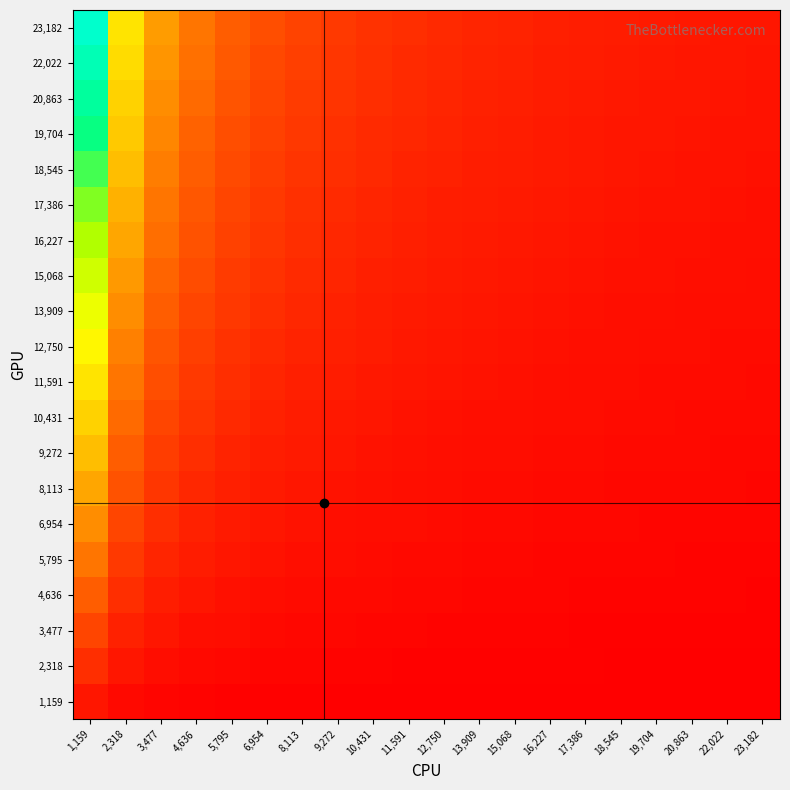

Reading left to right, transcribe all the data shown in this chart.

1,159: 1,159=1.0	2,318=0.5	3,477=0.3	4,636=0.2	5,795=0.2	6,954=0.2	8,113=0.1	9,272=0.1	10,431=0.1	11,591=0.1	12,750=0.1	13,909=0.1	15,068=0.1	16,227=0.1	17,386=0.1	18,545=0.1	19,704=0.1	20,863=0.1	22,022=0.1	23,182=0.0
2,318: 1,159=2.0	2,318=1.0	3,477=0.7	4,636=0.5	5,795=0.4	6,954=0.3	8,113=0.3	9,272=0.2	10,431=0.2	11,591=0.2	12,750=0.2	13,909=0.2	15,068=0.2	16,227=0.1	17,386=0.1	18,545=0.1	19,704=0.1	20,863=0.1	22,022=0.1	23,182=0.1
3,477: 1,159=3.0	2,318=1.5	3,477=1.0	4,636=0.8	5,795=0.6	6,954=0.5	8,113=0.4	9,272=0.4	10,431=0.3	11,591=0.3	12,750=0.3	13,909=0.2	15,068=0.2	16,227=0.2	17,386=0.2	18,545=0.2	19,704=0.2	20,863=0.2	22,022=0.2	23,182=0.1
4,636: 1,159=4.0	2,318=2.0	3,477=1.3	4,636=1.0	5,795=0.8	6,954=0.7	8,113=0.6	9,272=0.5	10,431=0.4	11,591=0.4	12,750=0.4	13,909=0.3	15,068=0.3	16,227=0.3	17,386=0.3	18,545=0.2	19,704=0.2	20,863=0.2	22,022=0.2	23,182=0.2
5,795: 1,159=5.0	2,318=2.5	3,477=1.7	4,636=1.2	5,795=1.0	6,954=0.8	8,113=0.7	9,272=0.6	10,431=0.6	11,591=0.5	12,750=0.5	13,909=0.4	15,068=0.4	16,227=0.4	17,386=0.3	18,545=0.3	19,704=0.3	20,863=0.3	22,022=0.3	23,182=0.2
6,954: 1,159=6.0	2,318=3.0	3,477=2.0	4,636=1.5	5,795=1.2	6,954=1.0	8,113=0.9	9,272=0.8	10,431=0.7	11,591=0.6	12,750=0.5	13,909=0.5	15,068=0.5	16,227=0.4	17,386=0.4	18,545=0.4	19,704=0.4	20,863=0.3	22,022=0.3	23,182=0.3
8,113: 1,159=7.0	2,318=3.5	3,477=2.3	4,636=1.8	5,795=1.4	6,954=1.2	8,113=1.0	9,272=0.9	10,431=0.8	11,591=0.7	12,750=0.6	13,909=0.6	15,068=0.5	16,227=0.5	17,386=0.5	18,545=0.4	19,704=0.4	20,863=0.4	22,022=0.4	23,182=0.3
9,272: 1,159=8.0	2,318=4.0	3,477=2.7	4,636=2.0	5,795=1.6	6,954=1.3	8,113=1.1	9,272=1.0	10,431=0.9	11,591=0.8	12,750=0.7	13,909=0.7	15,068=0.6	16,227=0.6	17,386=0.5	18,545=0.5	19,704=0.5	20,863=0.4	22,022=0.4	23,182=0.4
10,431: 1,159=9.0	2,318=4.5	3,477=3.0	4,636=2.2	5,795=1.8	6,954=1.5	8,113=1.3	9,272=1.1	10,431=1.0	11,591=0.9	12,750=0.8	13,909=0.8	15,068=0.7	16,227=0.6	17,386=0.6	18,545=0.6	19,704=0.5	20,863=0.5	22,022=0.5	23,182=0.5
11,591: 1,159=10.0	2,318=5.0	3,477=3.3	4,636=2.5	5,795=2.0	6,954=1.7	8,113=1.4	9,272=1.2	10,431=1.1	11,591=1.0	12,750=0.9	13,909=0.8	15,068=0.8	16,227=0.7	17,386=0.7	18,545=0.6	19,704=0.6	20,863=0.6	22,022=0.5	23,182=0.5
12,750: 1,159=11.0	2,318=5.5	3,477=3.7	4,636=2.8	5,795=2.2	6,954=1.8	8,113=1.6	9,272=1.4	10,431=1.2	11,591=1.1	12,750=1.0	13,909=0.9	15,068=0.8	16,227=0.8	17,386=0.7	18,545=0.7	19,704=0.6	20,863=0.6	22,022=0.6	23,182=0.5
13,909: 1,159=12.0	2,318=6.0	3,477=4.0	4,636=3.0	5,795=2.4	6,954=2.0	8,113=1.7	9,272=1.5	10,431=1.3	11,591=1.2	12,750=1.1	13,909=1.0	15,068=0.9	16,227=0.9	17,386=0.8	18,545=0.8	19,704=0.7	20,863=0.7	22,022=0.6	23,182=0.6
15,068: 1,159=13.0	2,318=6.5	3,477=4.3	4,636=3.2	5,795=2.6	6,954=2.2	8,113=1.9	9,272=1.6	10,431=1.4	11,591=1.3	12,750=1.2	13,909=1.1	15,068=1.0	16,227=0.9	17,386=0.9	18,545=0.8	19,704=0.8	20,863=0.7	22,022=0.7	23,182=0.7
16,227: 1,159=14.0	2,318=7.0	3,477=4.7	4,636=3.5	5,795=2.8	6,954=2.3	8,113=2.0	9,272=1.8	10,431=1.6	11,591=1.4	12,750=1.3	13,909=1.2	15,068=1.1	16,227=1.0	17,386=0.9	18,545=0.9	19,704=0.8	20,863=0.8	22,022=0.7	23,182=0.7
17,386: 1,159=15.0	2,318=7.5	3,477=5.0	4,636=3.8	5,795=3.0	6,954=2.5	8,113=2.1	9,272=1.9	10,431=1.7	11,591=1.5	12,750=1.4	13,909=1.2	15,068=1.2	16,227=1.1	17,386=1.0	18,545=0.9	19,704=0.9	20,863=0.8	22,022=0.8	23,182=0.8
18,545: 1,159=16.0	2,318=8.0	3,477=5.3	4,636=4.0	5,795=3.2	6,954=2.7	8,113=2.3	9,272=2.0	10,431=1.8	11,591=1.6	12,750=1.5	13,909=1.3	15,068=1.2	16,227=1.1	17,386=1.1	18,545=1.0	19,704=0.9	20,863=0.9	22,022=0.8	23,182=0.8
19,704: 1,159=17.0	2,318=8.5	3,477=5.7	4,636=4.2	5,795=3.4	6,954=2.8	8,113=2.4	9,272=2.1	10,431=1.9	11,591=1.7	12,750=1.5	13,909=1.4	15,068=1.3	16,227=1.2	17,386=1.1	18,545=1.1	19,704=1.0	20,863=0.9	22,022=0.9	23,182=0.8
20,863: 1,159=18.0	2,318=9.0	3,477=6.0	4,636=4.5	5,795=3.6	6,954=3.0	8,113=2.6	9,272=2.2	10,431=2.0	11,591=1.8	12,750=1.6	13,909=1.5	15,068=1.4	16,227=1.3	17,386=1.2	18,545=1.1	19,704=1.1	20,863=1.0	22,022=0.9	23,182=0.9
22,022: 1,159=19.0	2,318=9.5	3,477=6.3	4,636=4.8	5,795=3.8	6,954=3.2	8,113=2.7	9,272=2.4	10,431=2.1	11,591=1.9	12,750=1.7	13,909=1.6	15,068=1.5	16,227=1.4	17,386=1.3	18,545=1.2	19,704=1.1	20,863=1.1	22,022=1.0	23,182=0.9
23,182: 1,159=20.0	2,318=10.0	3,477=6.7	4,636=5.0	5,795=4.0	6,954=3.3	8,113=2.9	9,272=2.5	10,431=2.2	11,591=2.0	12,750=1.8	13,909=1.7	15,068=1.5	16,227=1.4	17,386=1.3	18,545=1.2	19,704=1.2	20,863=1.1	22,022=1.1	23,182=1.0